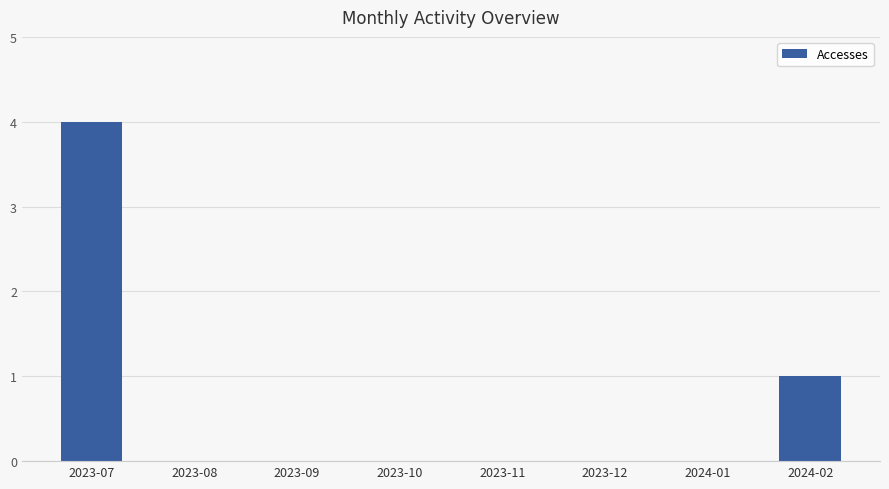

Which category has the highest value across all series?

2023-07